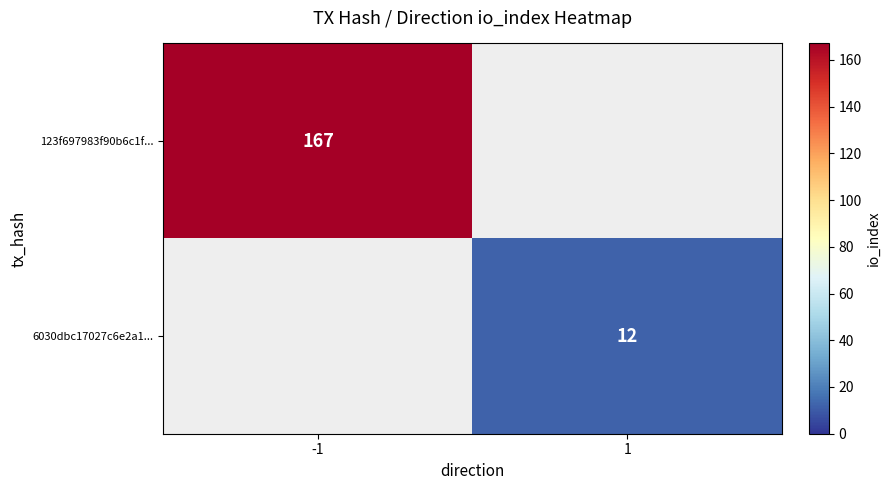

True or false: 6030dbc17027c6e2a1... has a value of 12 at 1.

True